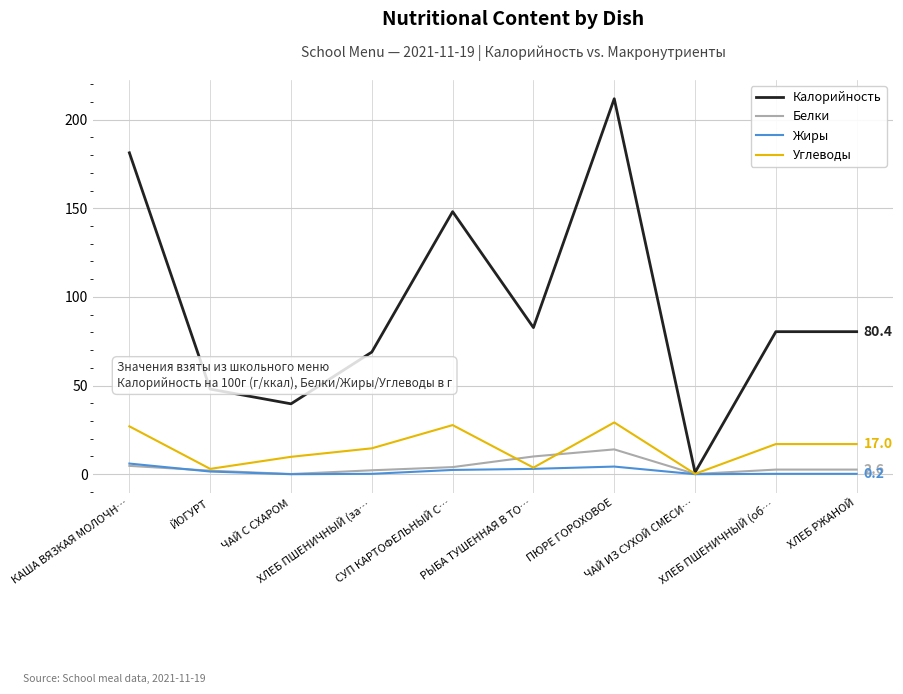

What is the sum of the Калорийность values at ПЮРЕ ГОРОХОВОЕ and КАША ВЯЗКАЯ МОЛОЧН…?

393.1